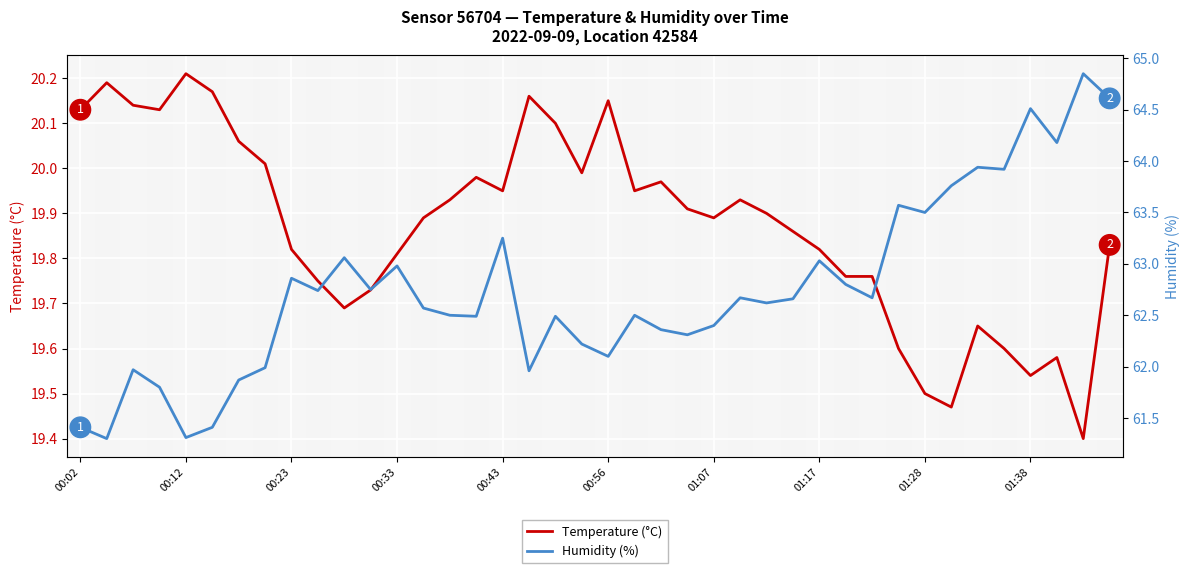

Between 10 and 15, which series saw the biggest shift?

Humidity (%)